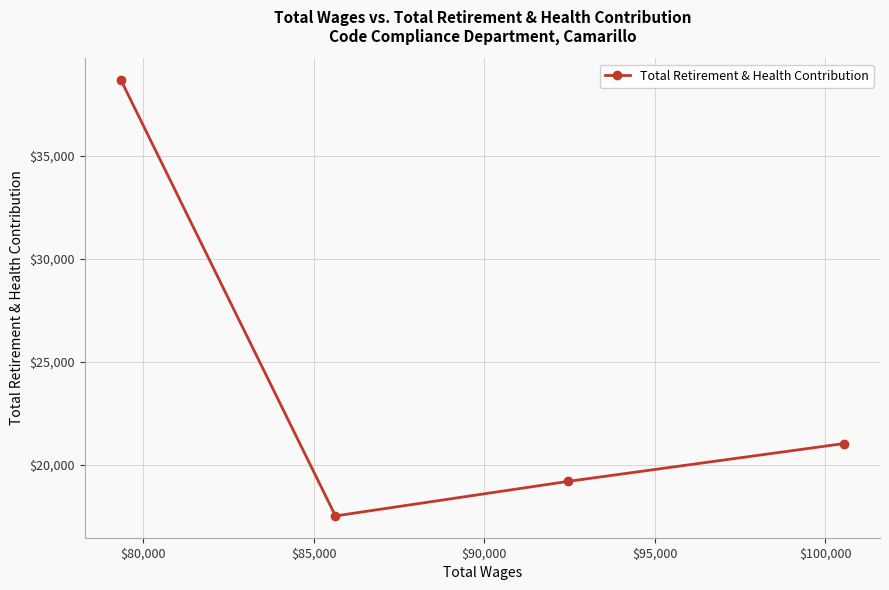

What is the greatest value displayed?

38677